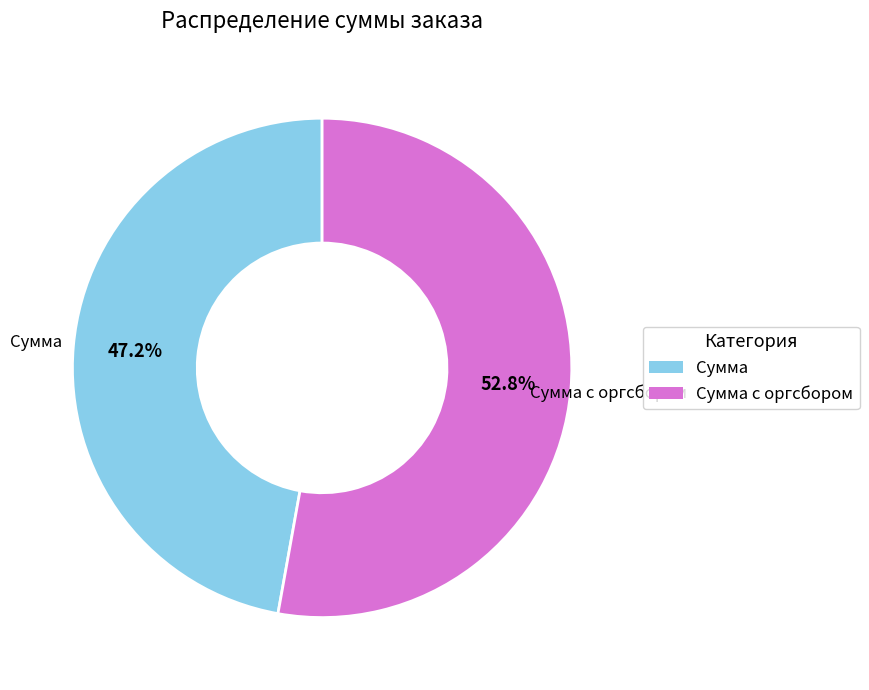

What portion of the pie excludes Сумма с оргсбором?

47.2%